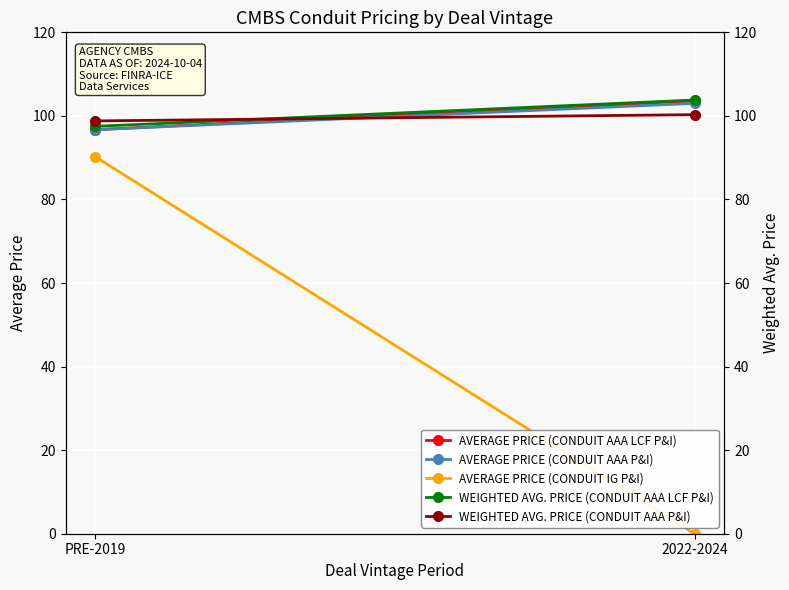

How many data points does each series have?

2